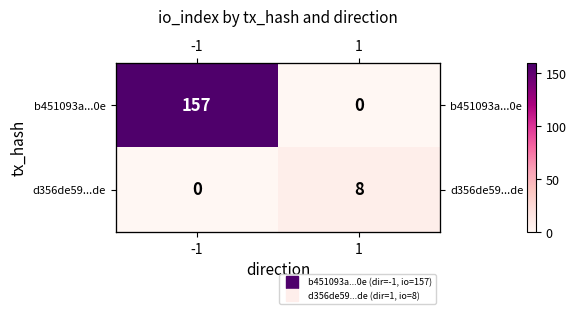

True or false: b451093a...0e has a value of 81 at -1.

False